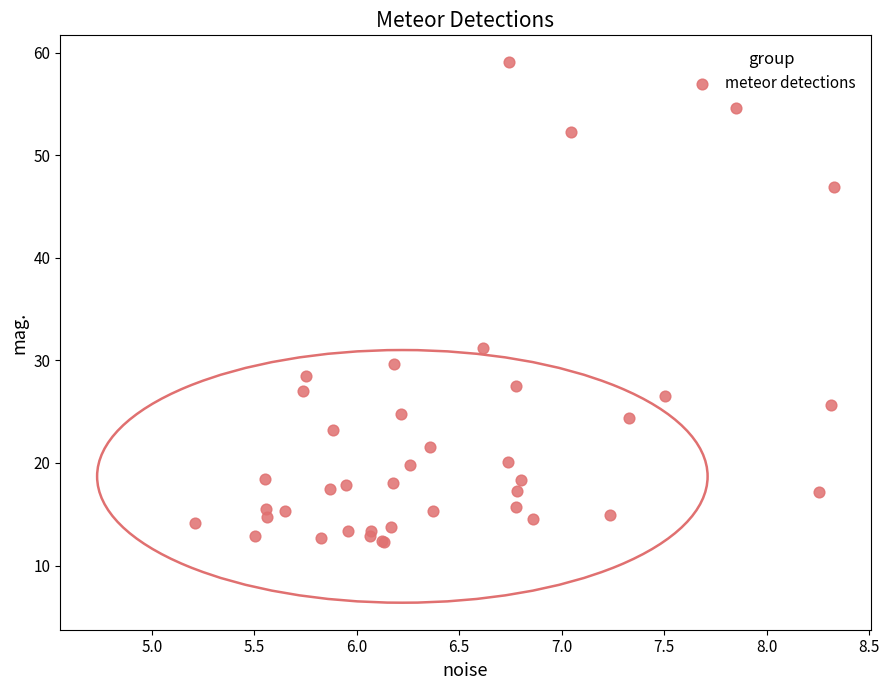

What Y value in the scatter plot is closest to 35?

31.2